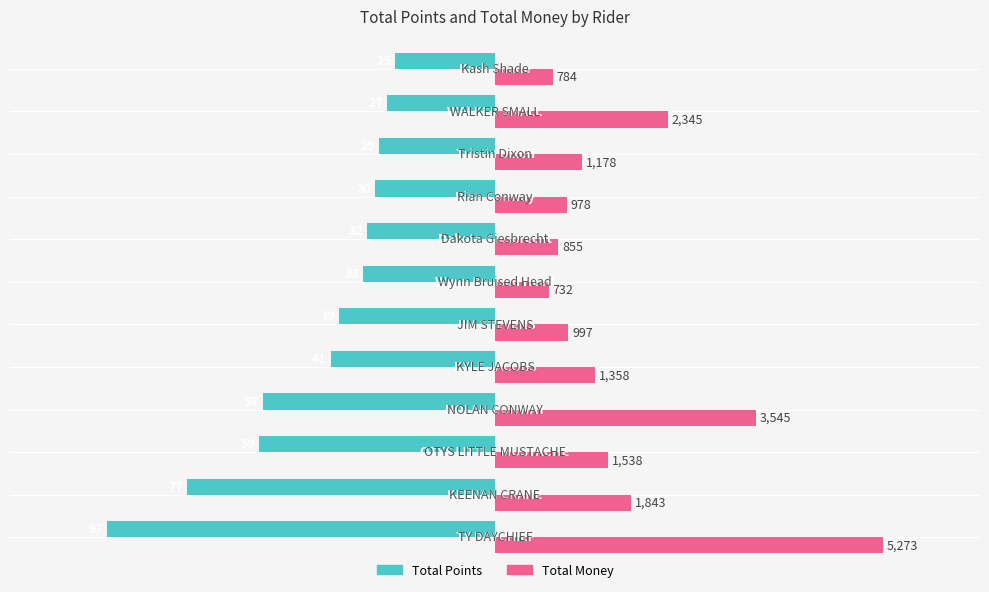

What is the average value of the Total Points series?

-45.6